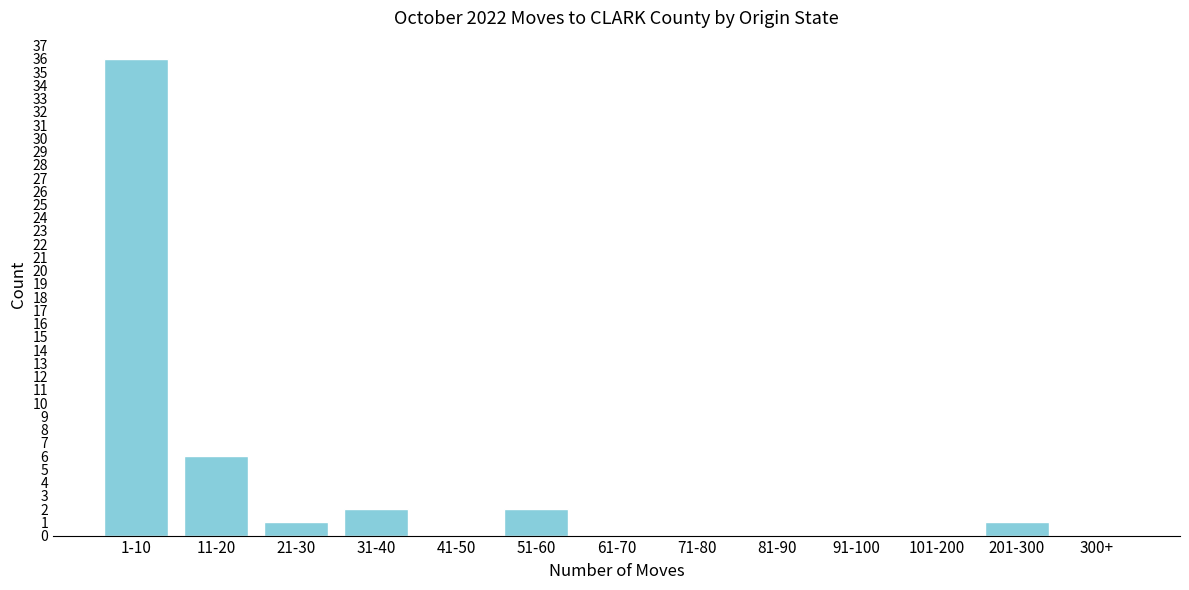

Reading left to right, transcribe all the data shown in this chart.

1-10=36	11-20=6	21-30=1	31-40=2	41-50=0	51-60=2	61-70=0	71-80=0	81-90=0	91-100=0	101-200=0	201-300=1	300+=0